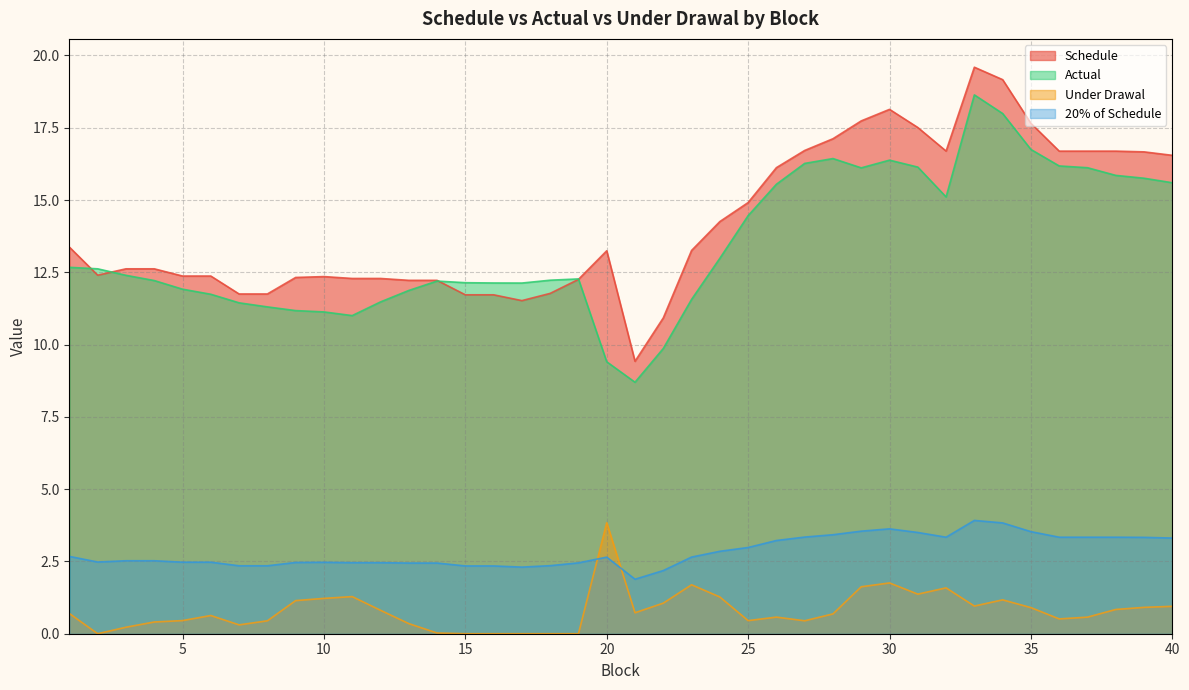

True or false: Actual has a value of 22.5 at 28.

False